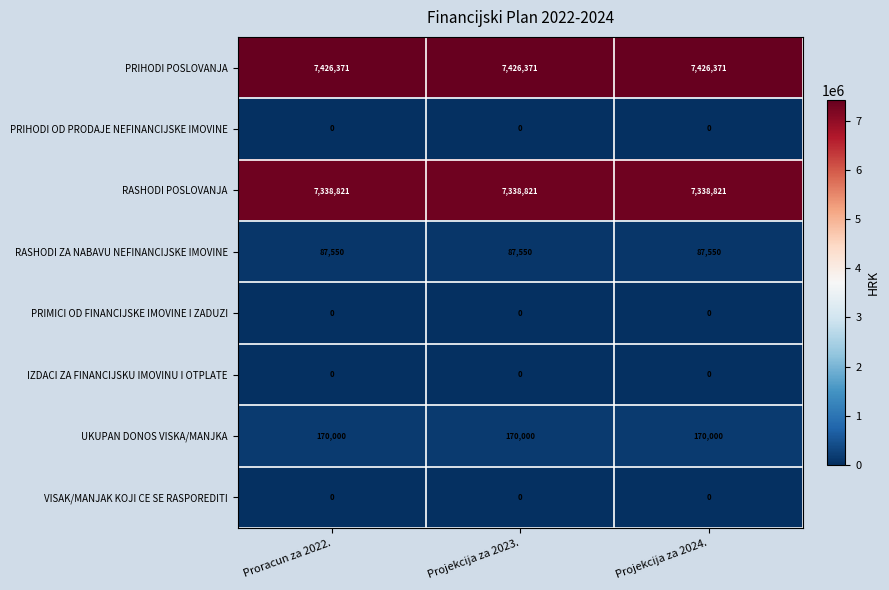

What is the approximate value of PRIHODI POSLOVANJA at Projekcija za 2023.?

7426371